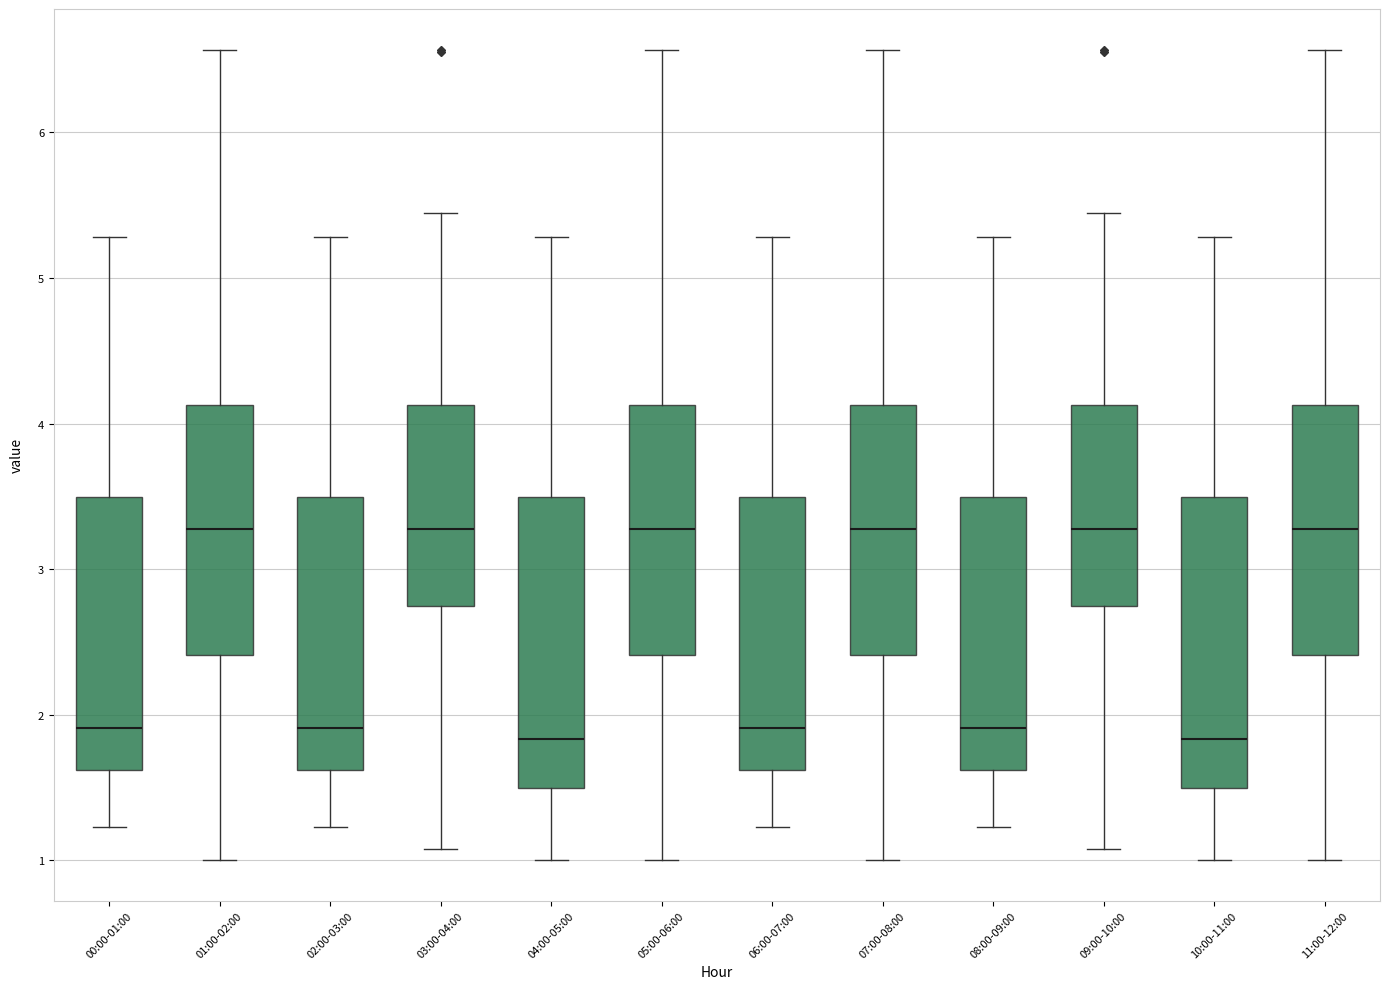

Reading left to right, read every box against the y-axis: the position of its median line, the range the box covers, and the ends of its whiskers. The values are not printed on the chart, so give them approximately, as read against the axis.

00:00-01:00: median 1.9, box 1.6 to 3.5, whiskers 1.2 to 5.3
01:00-02:00: median 3.3, box 2.4 to 4.1, whiskers 1.0 to 6.6
02:00-03:00: median 1.9, box 1.6 to 3.5, whiskers 1.2 to 5.3
03:00-04:00: median 3.3, box 2.7 to 4.1, whiskers 1.1 to 5.5
04:00-05:00: median 1.8, box 1.5 to 3.5, whiskers 1.0 to 5.3
05:00-06:00: median 3.3, box 2.4 to 4.1, whiskers 1.0 to 6.6
06:00-07:00: median 1.9, box 1.6 to 3.5, whiskers 1.2 to 5.3
07:00-08:00: median 3.3, box 2.4 to 4.1, whiskers 1.0 to 6.6
08:00-09:00: median 1.9, box 1.6 to 3.5, whiskers 1.2 to 5.3
09:00-10:00: median 3.3, box 2.7 to 4.1, whiskers 1.1 to 5.5
10:00-11:00: median 1.8, box 1.5 to 3.5, whiskers 1.0 to 5.3
11:00-12:00: median 3.3, box 2.4 to 4.1, whiskers 1.0 to 6.6